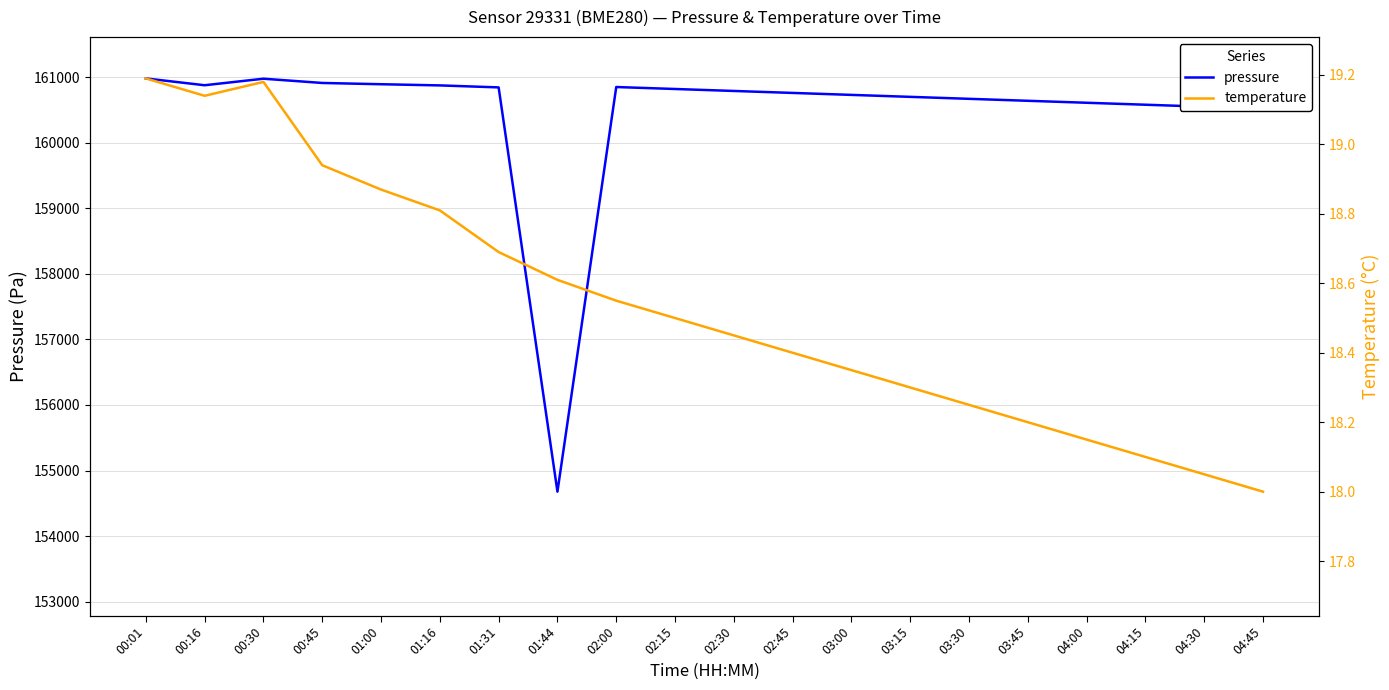

Which series changed the most between 00:45 and 02:45?

pressure